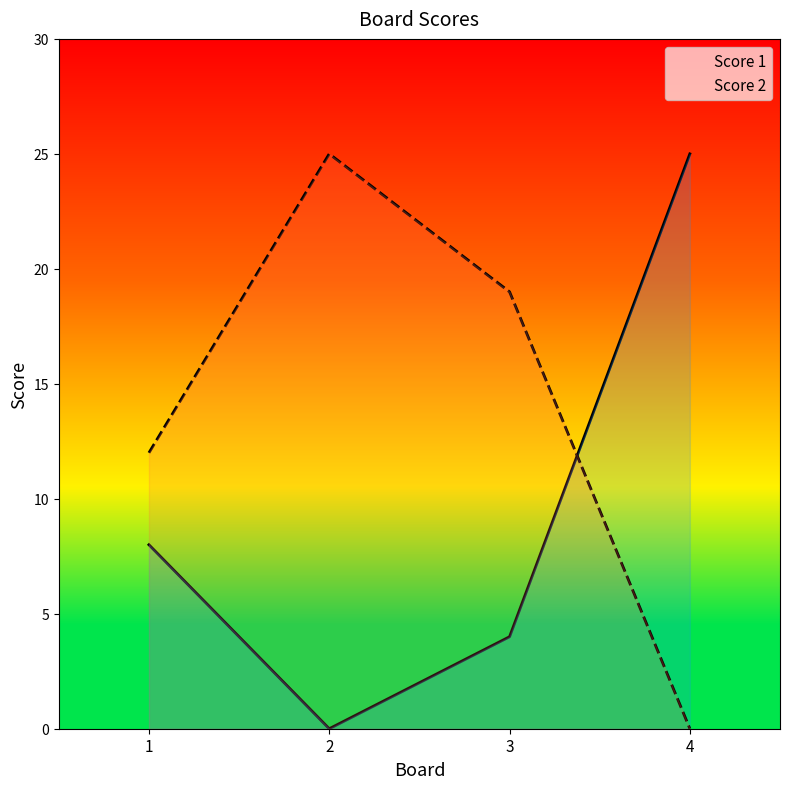

What are all the series names shown in the legend?

Score 1, Score 2